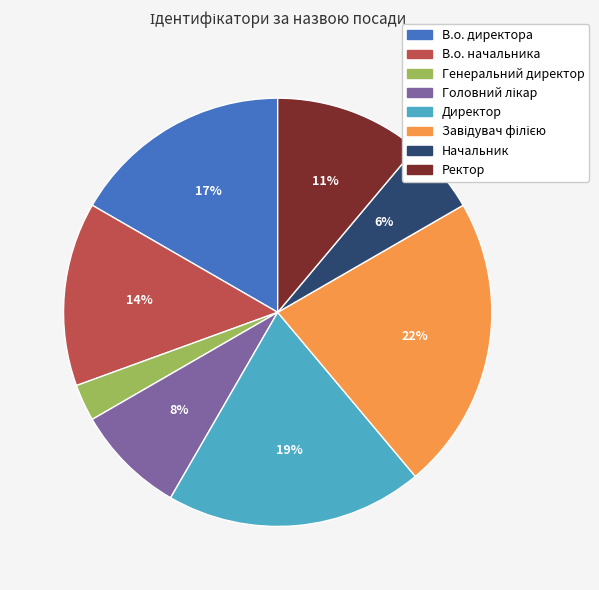

What is the ratio of the value at Генеральний директор to the value at Начальник?

0.5